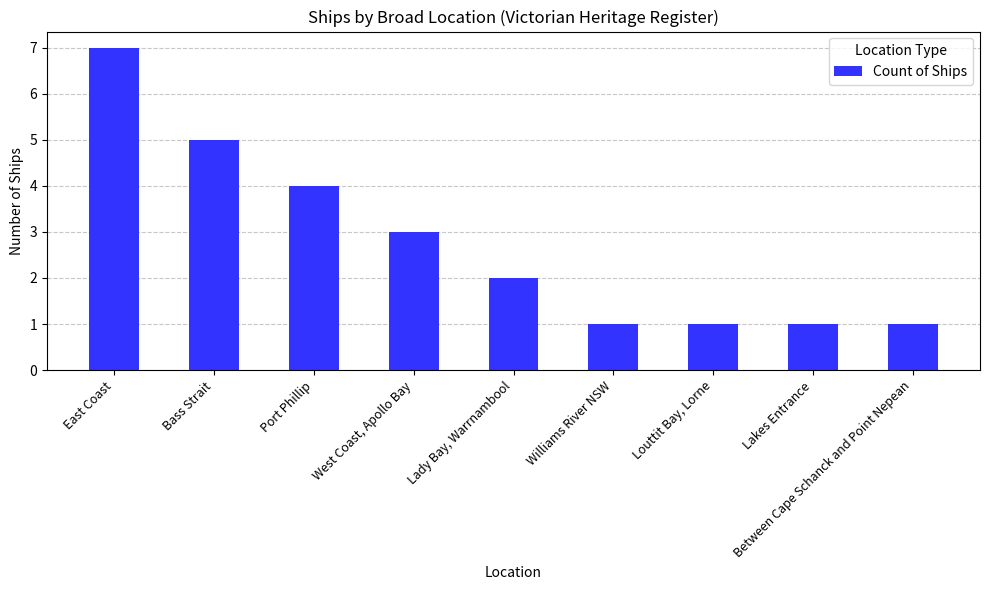

Reading left to right, transcribe all the data shown in this chart.

7	5	4	3	2	1	1	1	1